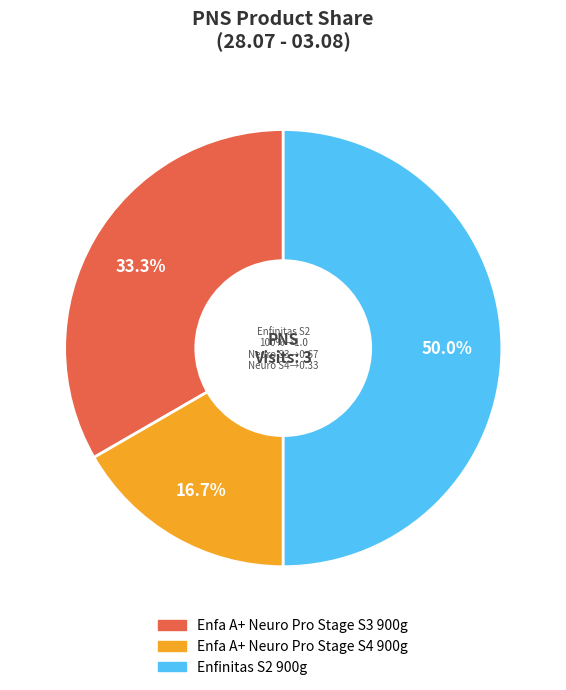

To the nearest percent, what is the difference between the Enfa A+ Neuro Pro Stage S3 900g and Enfa A+ Neuro Pro Stage S4 900g slice percentages?

17%